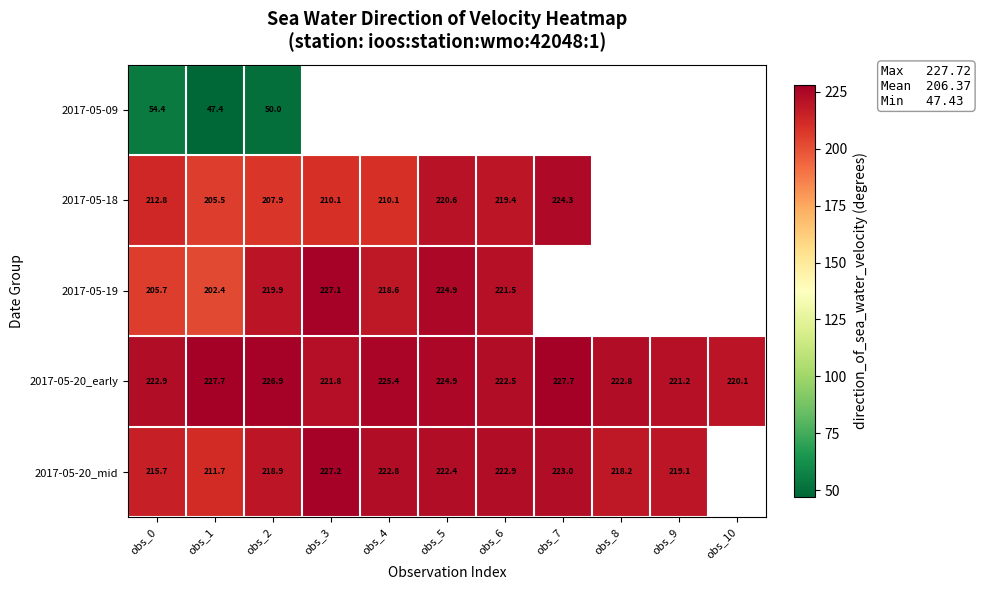

What is the total value across all series at obs_2?

923.6